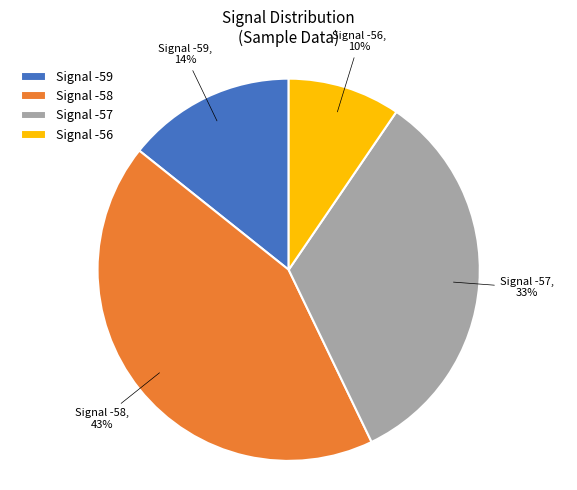

Is there any slice that represents more than half of the pie?

No